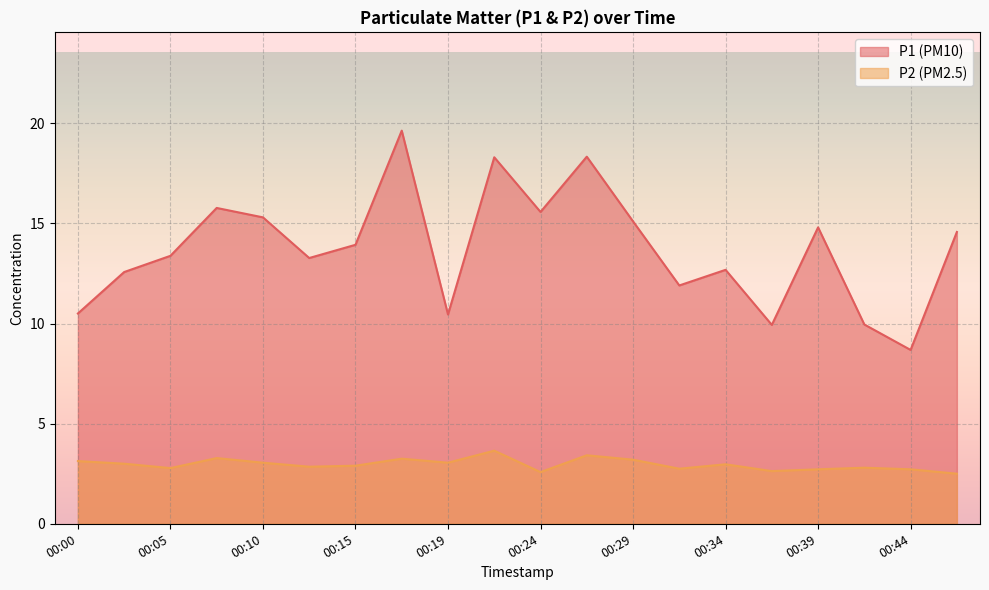

Rank the categories by P2 value from highest to lowest.

00:22, 00:27, 00:07, 00:17, 00:29, 00:00, 00:10, 00:19, 00:02, 00:34, 00:15, 00:12, 00:41, 00:05, 00:32, 00:39, 00:44, 00:37, 00:24, 00:46